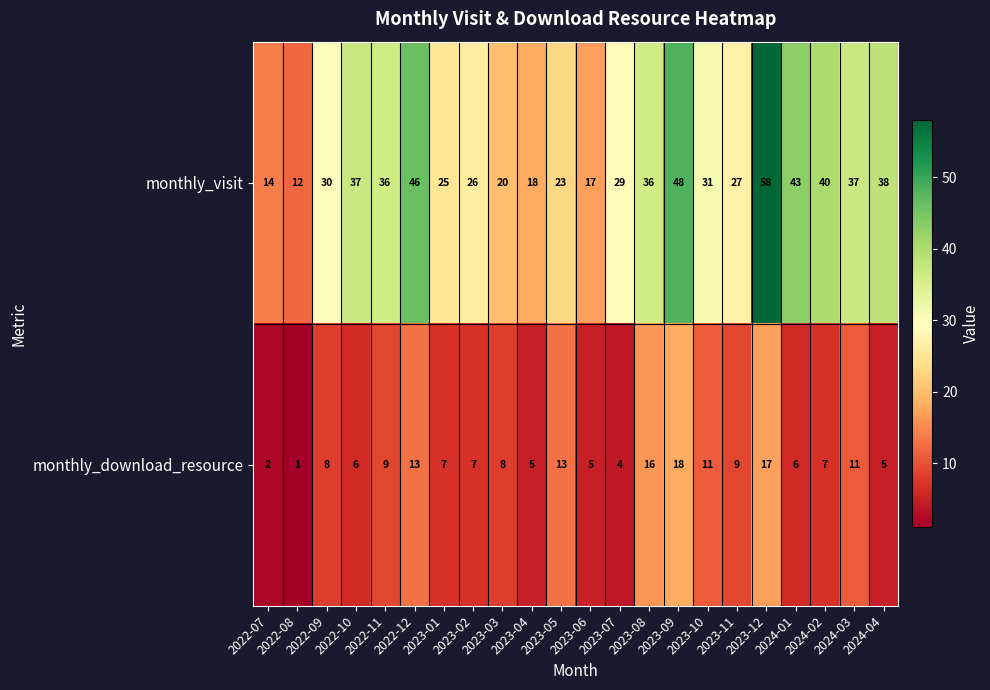

What is the total value across all series at 2022-07?

16